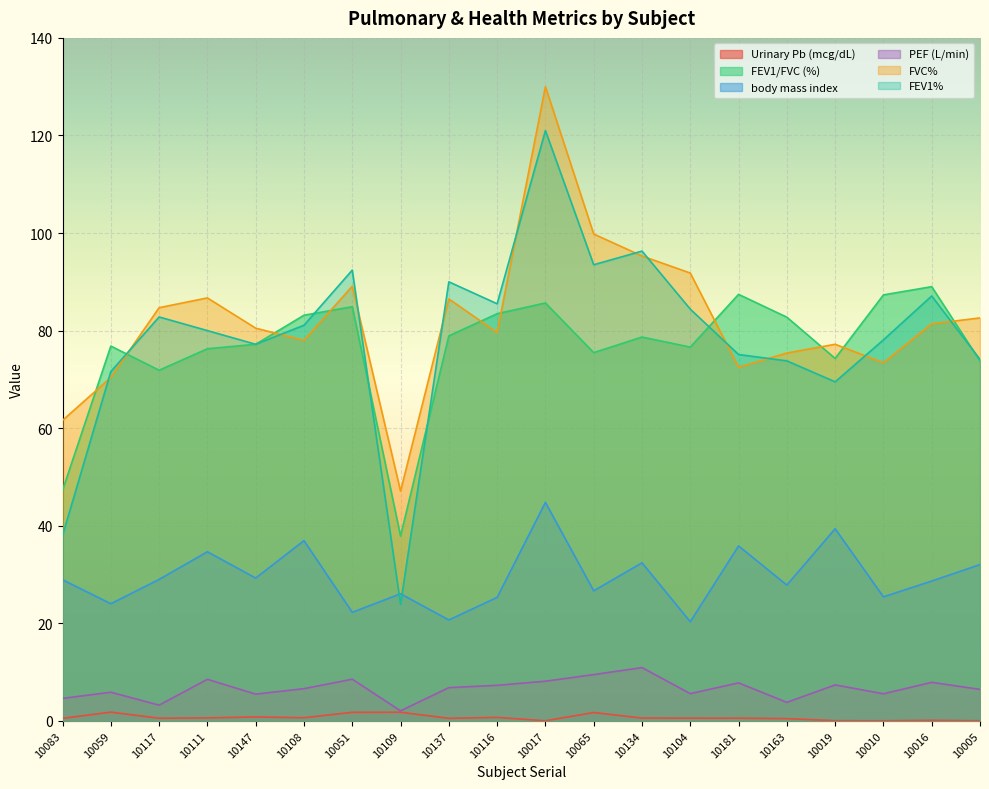

Reading right to left, extract all data points from this chart.

Urinary Pb (mcg/dL): 10005=0.0	10016=0.1	10010=0.0	10019=0.0	10163=0.5	10181=0.6	10104=0.6	10134=0.6	10065=1.7	10017=0.0	10116=0.7	10137=0.5	10109=1.8	10051=1.8	10108=0.7	10147=0.8	10111=0.6	10117=0.5	10059=1.8	10083=0.5
FEV1/FVC (%): 10005=73.8	10016=89.0	10010=87.3	10019=74.3	10163=82.8	10181=87.4	10104=76.6	10134=78.7	10065=75.5	10017=85.7	10116=83.5	10137=78.9	10109=37.9	10051=84.9	10108=83.2	10147=77.2	10111=76.3	10117=71.9	10059=76.8	10083=47.3
body mass index: 10005=32.0	10016=28.7	10010=25.4	10019=39.4	10163=27.8	10181=35.9	10104=20.3	10134=32.4	10065=26.7	10017=44.8	10116=25.3	10137=20.7	10109=26.1	10051=22.3	10108=37.0	10147=29.3	10111=34.7	10117=29.0	10059=24.0	10083=28.9
PEF (L/min): 10005=6.5	10016=7.9	10010=5.6	10019=7.4	10163=3.8	10181=7.8	10104=5.6	10134=10.9	10065=9.5	10017=8.1	10116=7.3	10137=6.8	10109=2.1	10051=8.6	10108=6.6	10147=5.5	10111=8.5	10117=3.2	10059=5.9	10083=4.6
FVC%: 10005=82.6	10016=81.4	10010=73.4	10019=77.2	10163=75.4	10181=72.5	10104=91.8	10134=95.3	10065=99.8	10017=130.0	10116=79.6	10137=86.5	10109=47.1	10051=89.1	10108=78.0	10147=80.5	10111=86.7	10117=84.7	10059=70.4	10083=61.6
FEV1%: 10005=74.1	10016=87.1	10010=78.1	10019=69.5	10163=73.8	10181=75.1	10104=84.4	10134=96.3	10065=93.5	10017=121.0	10116=85.5	10137=90.0	10109=23.9	10051=92.4	10108=81.1	10147=77.2	10111=80.0	10117=82.8	10059=71.6	10083=38.0